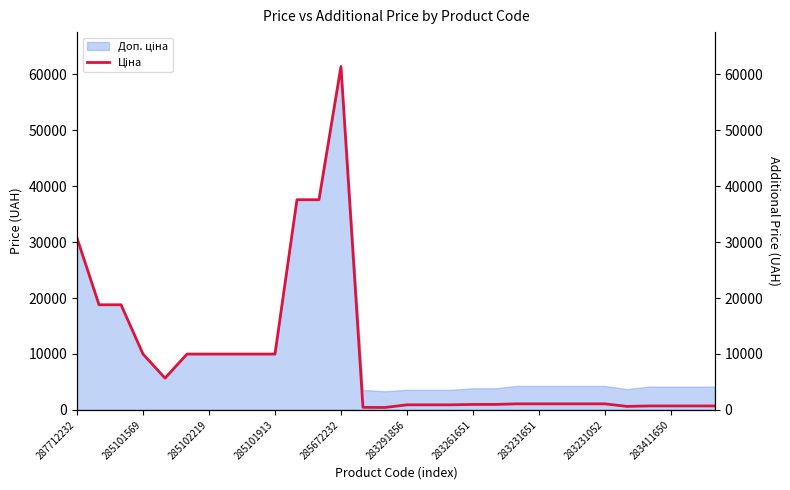

At which category does the data reach its first local peak?

285672232